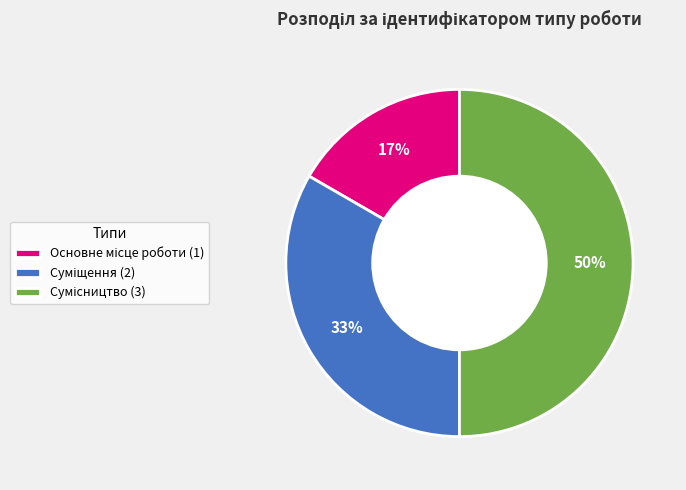

To the nearest percent, what is the difference between the largest and smallest slice percentages?

33%